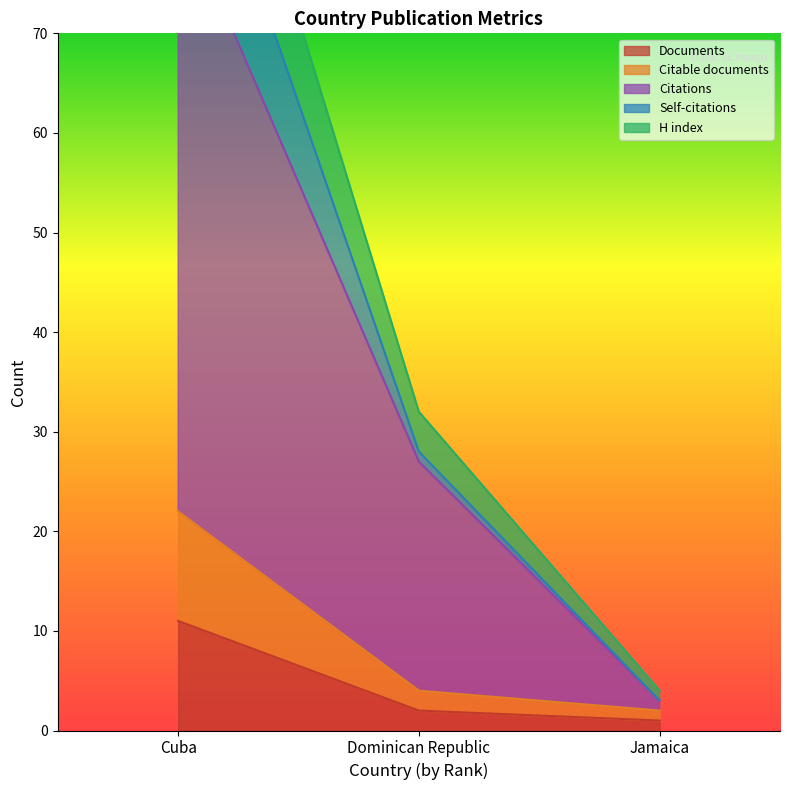

What is the spread (max minus min) of values at Cuba?

100